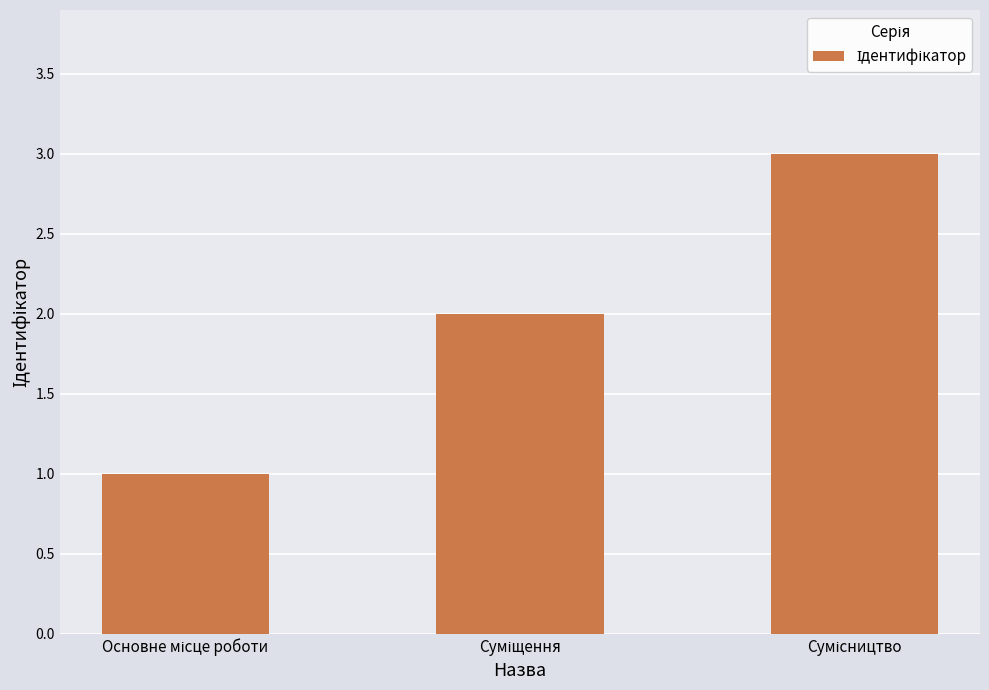

What is the sum of all values?

6